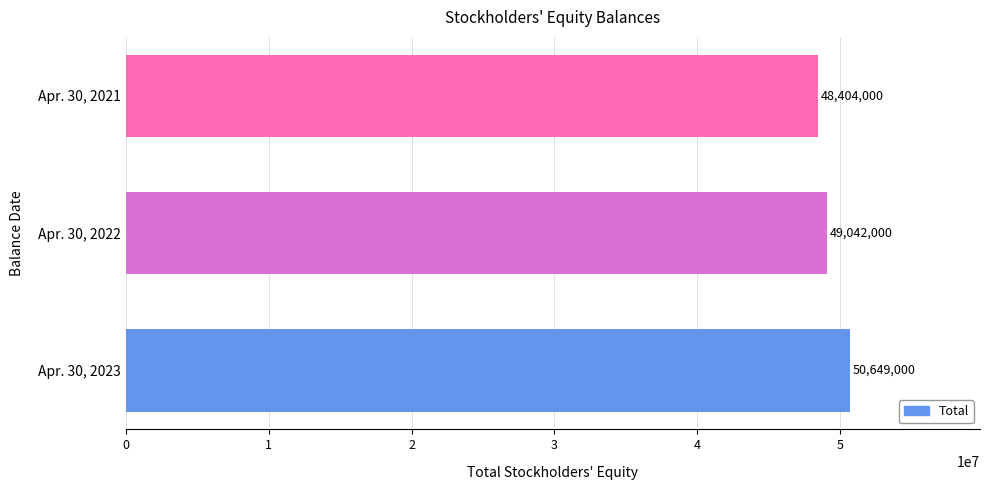

What is the value of the 3rd bar from the top?

50649000